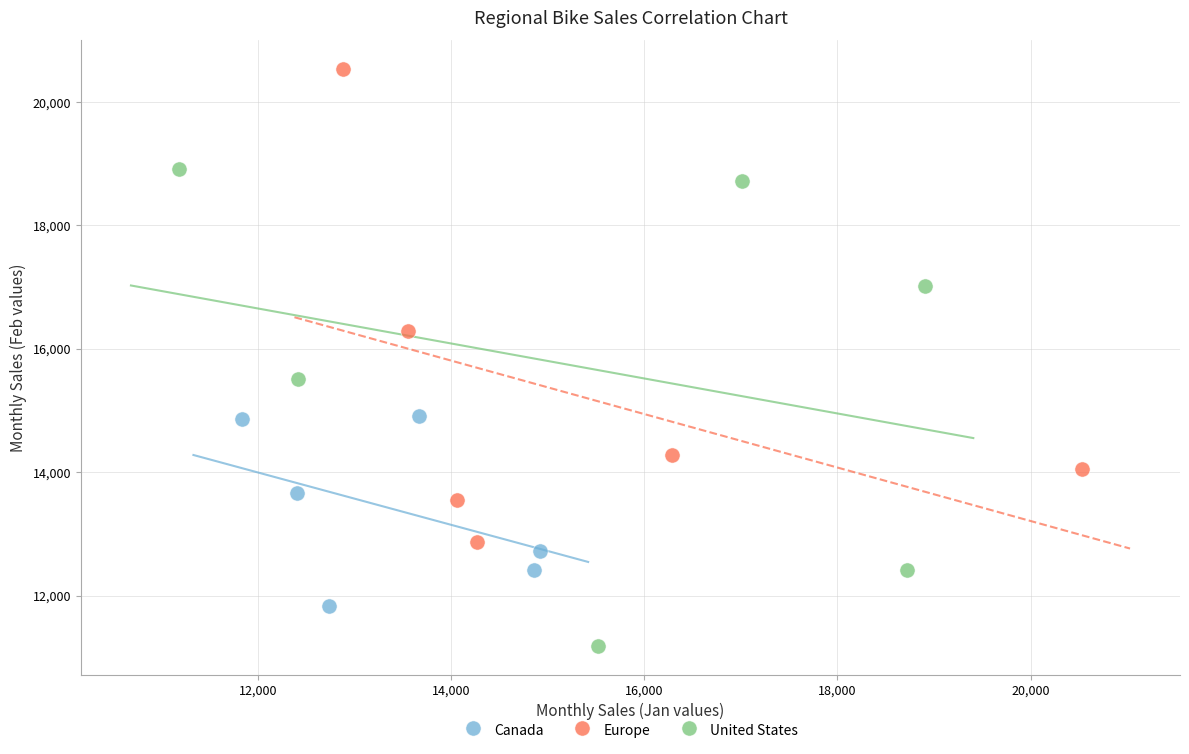

Which series contains the highest Y value?

Europe